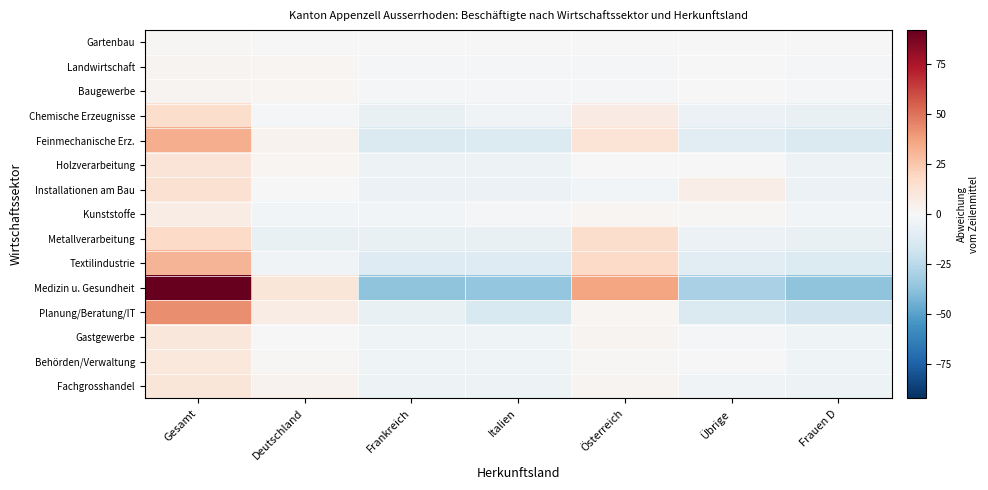

Reading left to right, extract all data points from this chart.

Gartenbau: Gesamt=1.4	Deutschland=-0.6	Frankreich=-0.6	Italien=-0.6	Österreich=0.4	Übrige=0.4	Frauen D=-0.6
Landwirtschaft: Gesamt=2.9	Deutschland=1.9	Frankreich=-1.1	Italien=-1.1	Österreich=-1.1	Übrige=-0.1	Frauen D=-1.1
Baugewerbe: Gesamt=2.9	Deutschland=1.9	Frankreich=-1.1	Italien=-1.1	Österreich=-1.1	Übrige=-0.1	Frauen D=-1.1
Chemische Erzeugnisse: Gesamt=16.4	Deutschland=-1.6	Frankreich=-6.6	Italien=-3.6	Österreich=7.4	Übrige=-5.6	Frauen D=-6.6
Feinmechanische Erz.: Gesamt=33.6	Deutschland=3.6	Frankreich=-13.4	Italien=-12.4	Österreich=12.6	Übrige=-10.4	Frauen D=-13.4
Holzverarbeitung: Gesamt=12.1	Deutschland=2.1	Frankreich=-4.9	Italien=-4.9	Österreich=0.1	Übrige=0.1	Frauen D=-4.9
Installationen am Bau: Gesamt=14.3	Deutschland=-0.7	Frankreich=-5.7	Italien=-5.7	Österreich=-2.7	Übrige=6.3	Frauen D=-5.7
Kunststoffe: Gesamt=7.1	Deutschland=-2.9	Frankreich=-2.9	Italien=-1.9	Österreich=2.1	Übrige=1.1	Frauen D=-2.9
Metallverarbeitung: Gesamt=17.9	Deutschland=-7.1	Frankreich=-7.1	Italien=-7.1	Österreich=15.9	Übrige=-5.1	Frauen D=-7.1
Textilindustrie: Gesamt=31.4	Deutschland=-3.6	Frankreich=-11.6	Italien=-11.6	Österreich=17.4	Übrige=-9.6	Frauen D=-12.6
Medizin u. Gesundheit: Gesamt=92.1	Deutschland=11.1	Frankreich=-36.9	Italien=-35.9	Österreich=36.1	Übrige=-29.9	Frauen D=-36.9
Planung/Beratung/IT: Gesamt=42.9	Deutschland=6.9	Frankreich=-7.1	Italien=-14.1	Österreich=1.9	Übrige=-13.1	Frauen D=-17.1
Gastgewerbe: Gesamt=10.7	Deutschland=0.7	Frankreich=-4.3	Italien=-4.3	Österreich=2.7	Übrige=-1.3	Frauen D=-4.3
Behörden/Verwaltung: Gesamt=10.0	Deutschland=1.0	Frankreich=-4.0	Italien=-4.0	Österreich=1.0	Übrige=0.0	Frauen D=-4.0
Fachgrosshandel: Gesamt=11.4	Deutschland=3.4	Frankreich=-4.6	Italien=-4.6	Österreich=2.4	Übrige=-3.6	Frauen D=-4.6